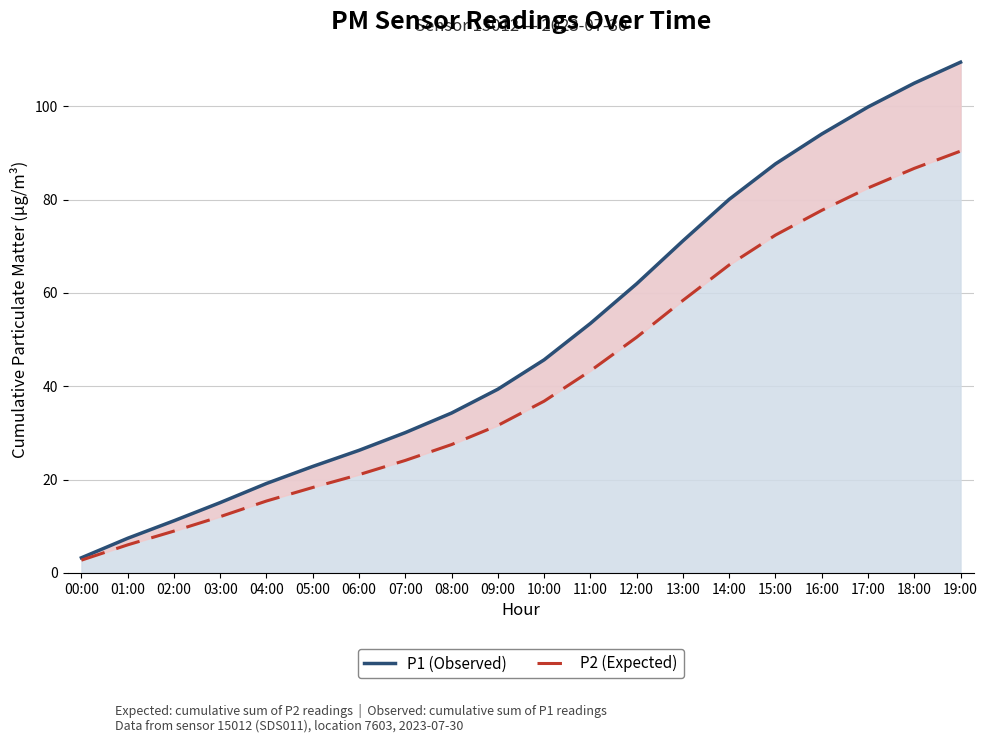

What is the average value of the P2 (Expected) series?

41.6